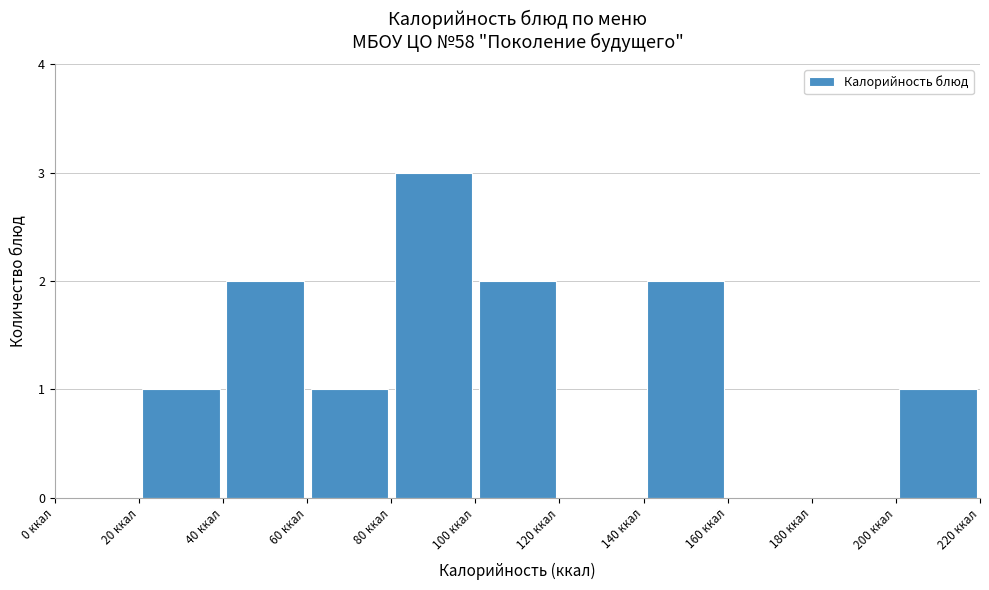

Over which range of the x-axis is the bar tallest?

80 to 100